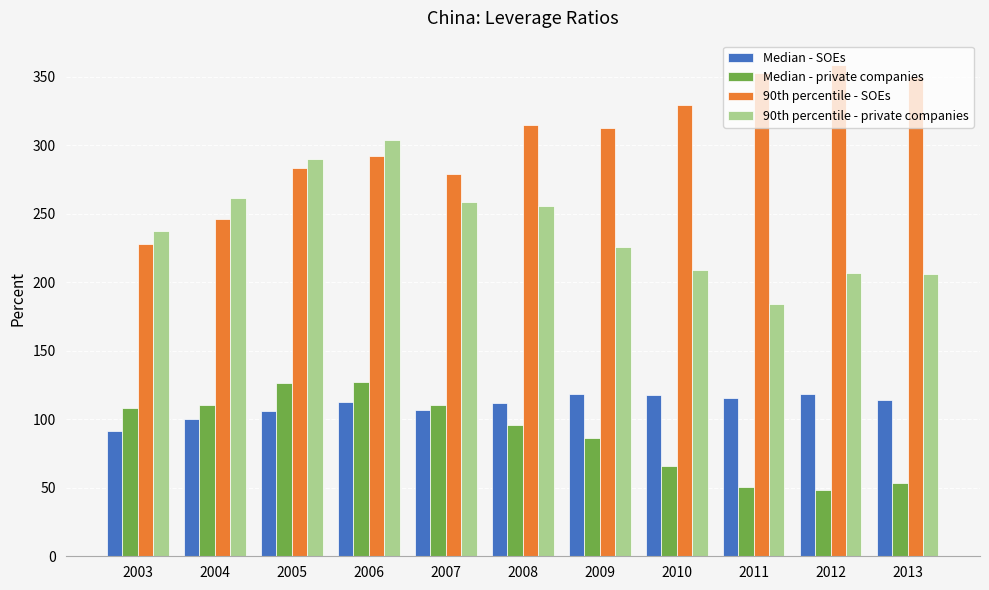

Where does the 90th percentile - SOEs series first go above 312?

2008